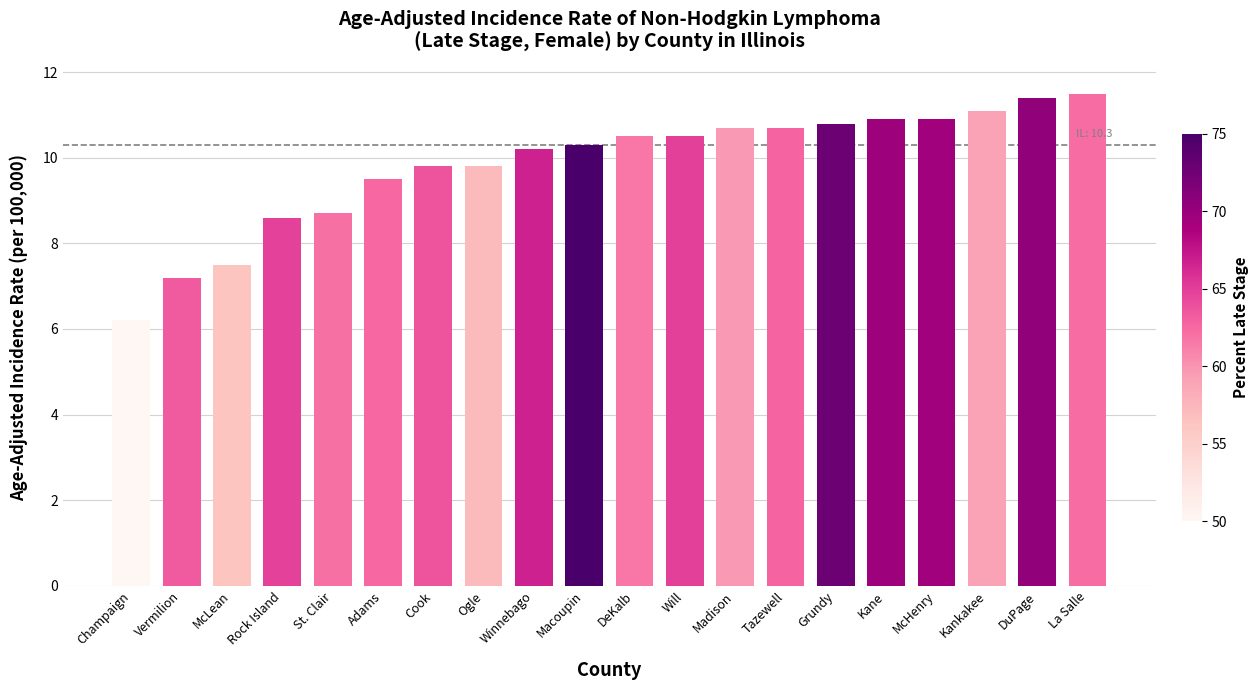

What is the label of the 13th bar from the right?

Ogle